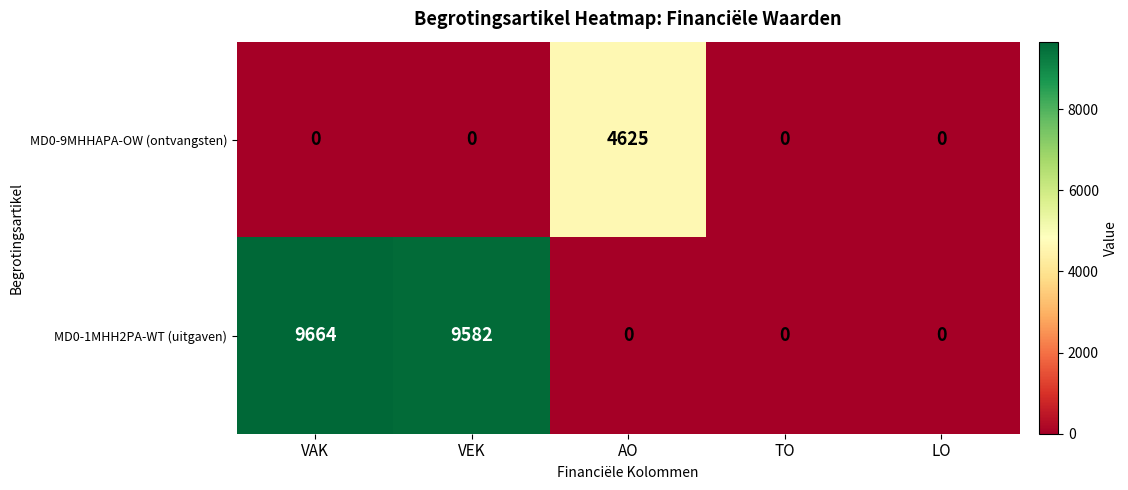

List the series in order of their peak value, lowest first.

MD0-9MHHAPA-OW (ontvangsten), MD0-1MHH2PA-WT (uitgaven)